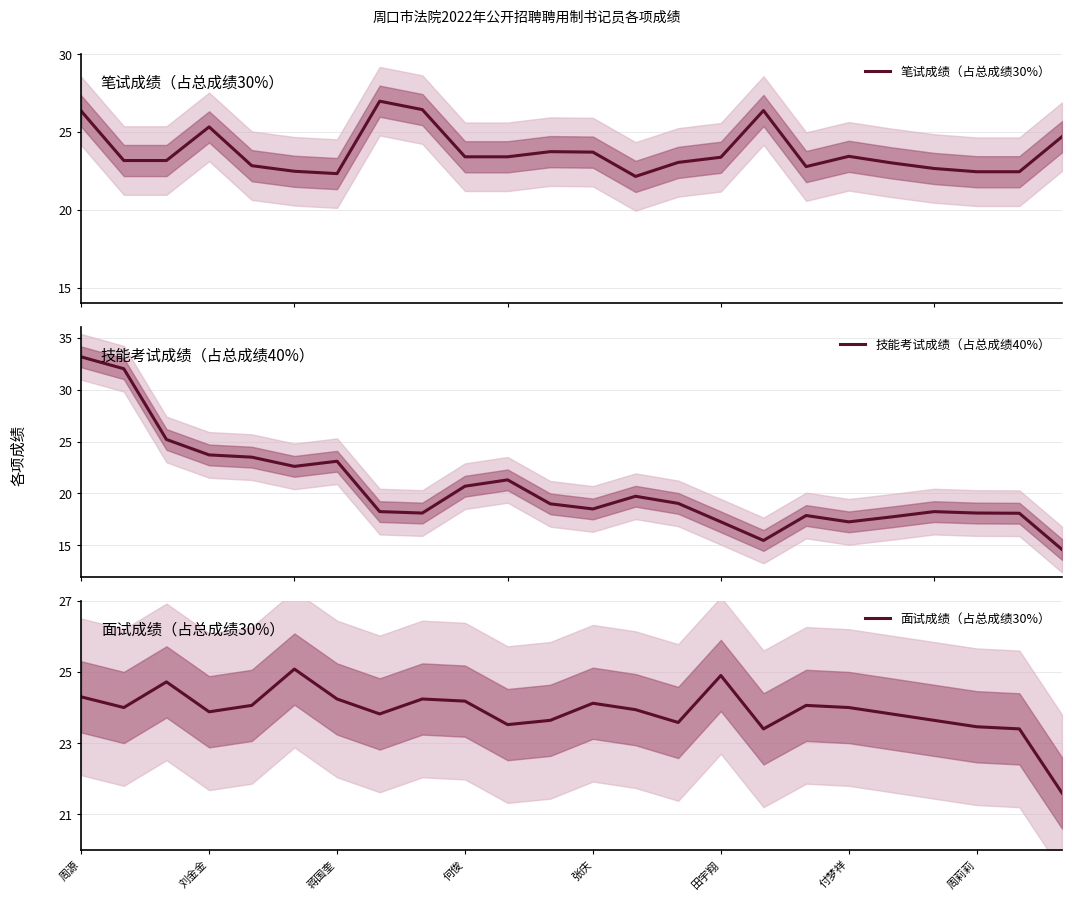

What is the minimum value for 笔试成绩（占总成绩30%）?

22.1